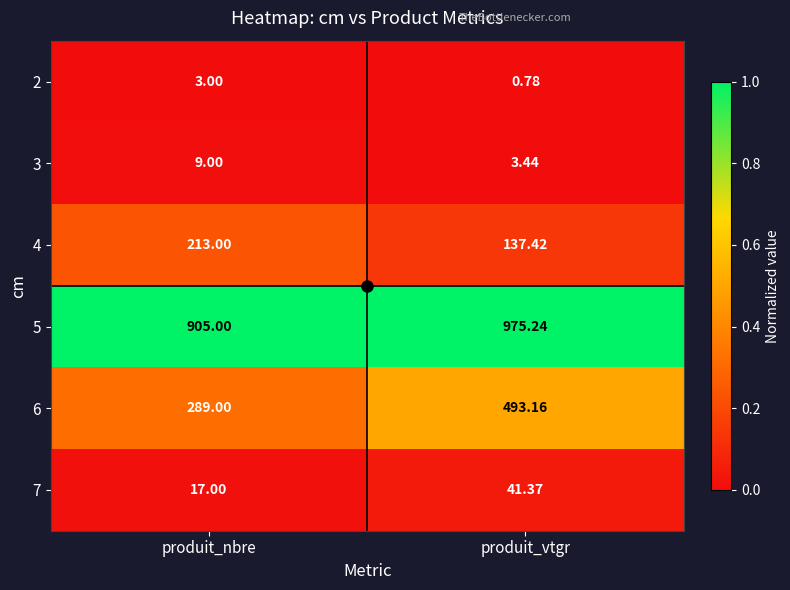

Is the value of 3 at produit_nbre greater than the value of 6 at produit_nbre?

No